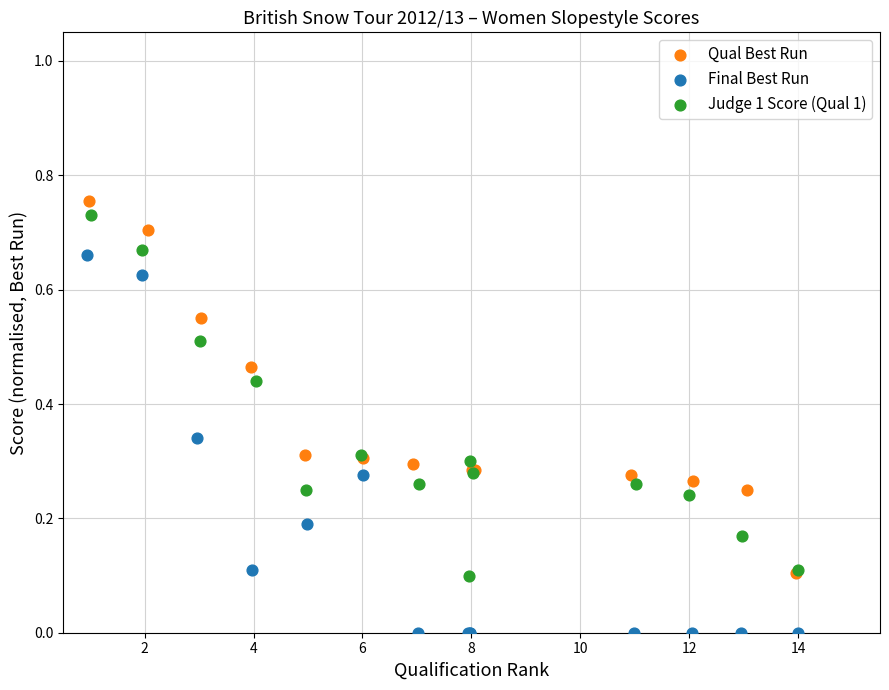

Which series has the widest spread of Y values?

Final Best Run